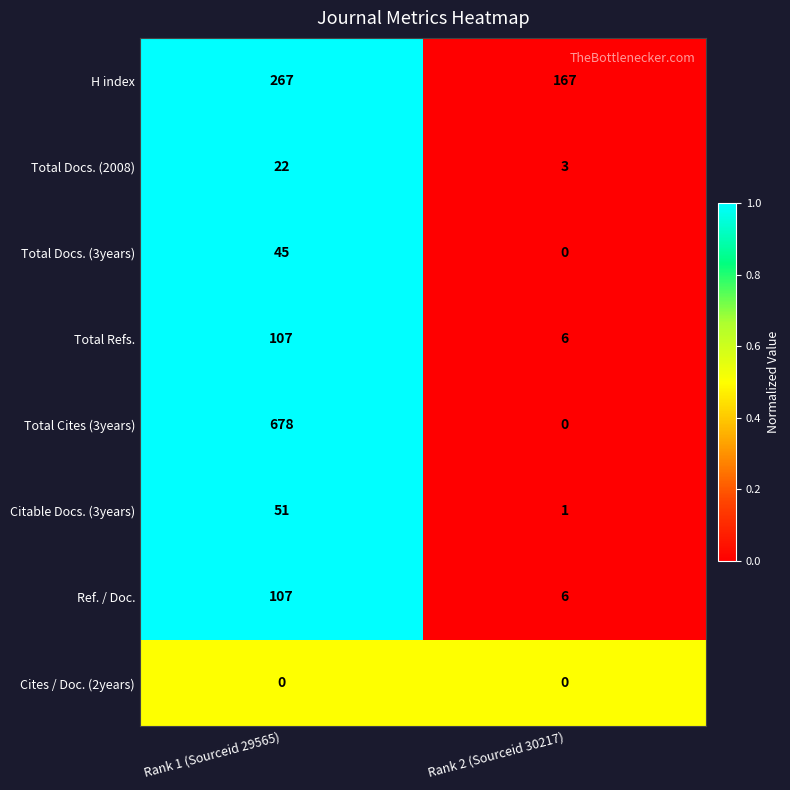

What is the sum of all Citable Docs. (3years) values?

52